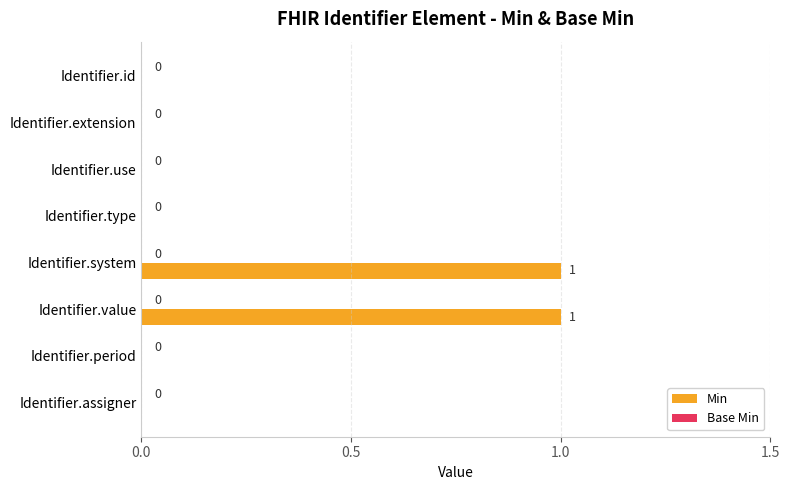

The chart shows a value of -1 at Identifier.use. True or false?

False